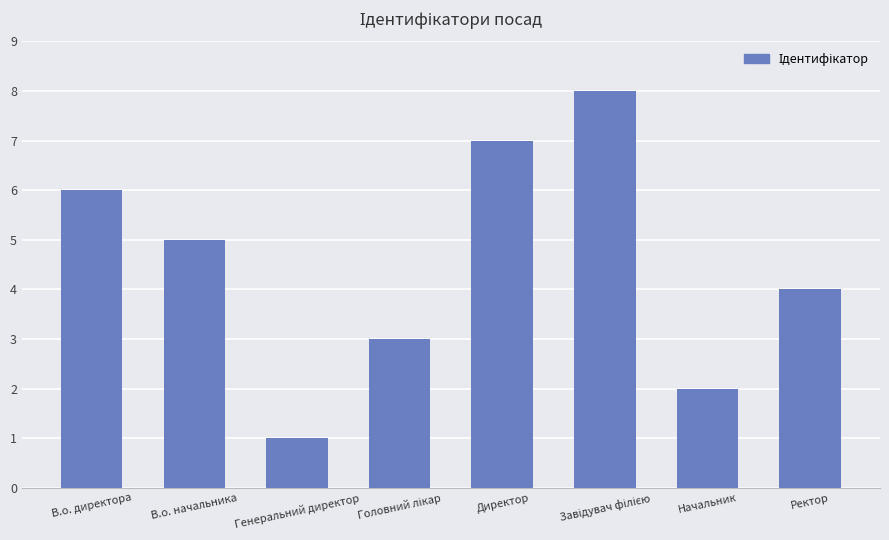

How many bars are there in total?

8